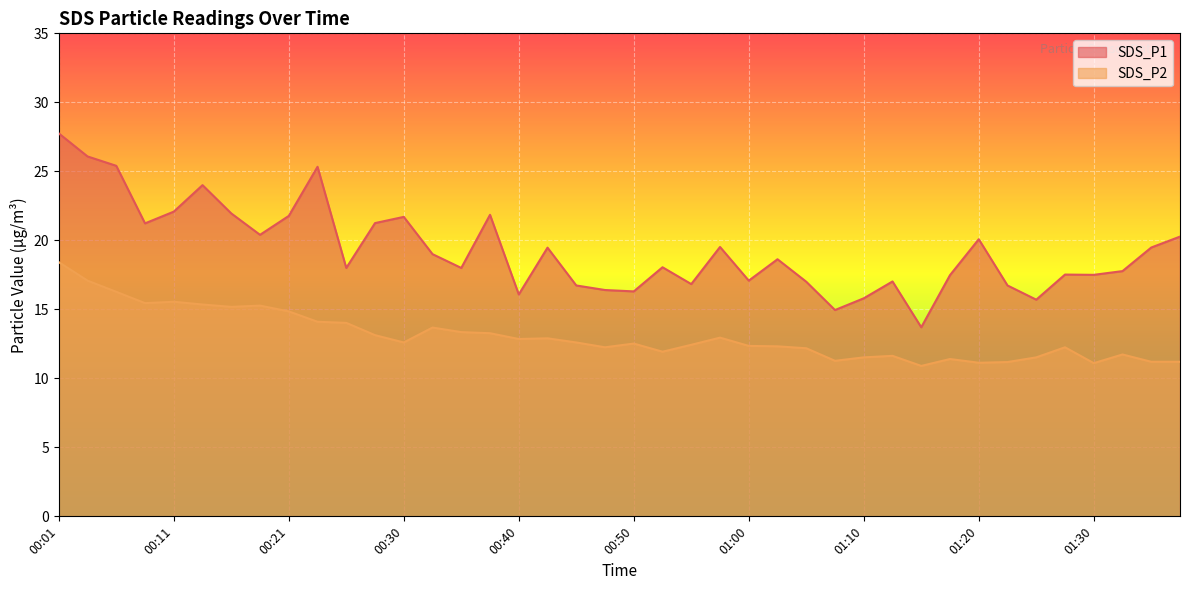

At which category is the sum across all series the highest?

00:01